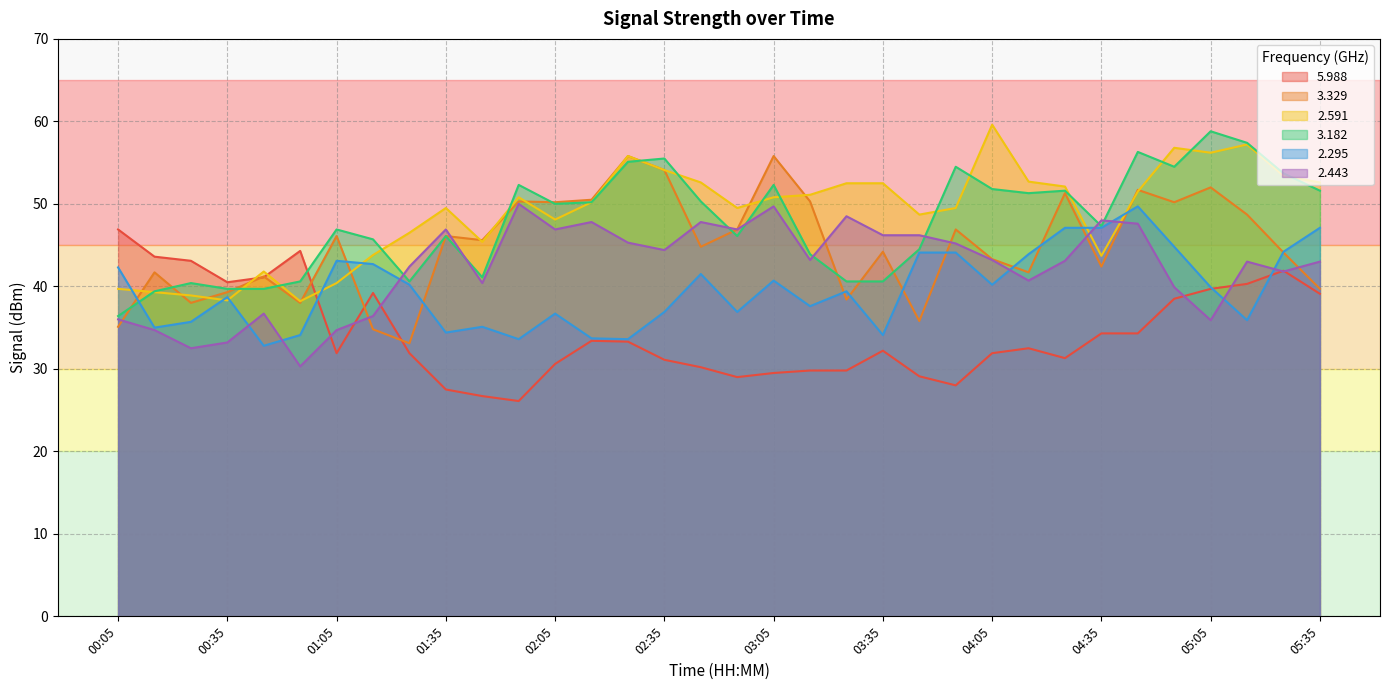

What is the sum of the   3.329 values at 00:05 and 05:35?

74.8